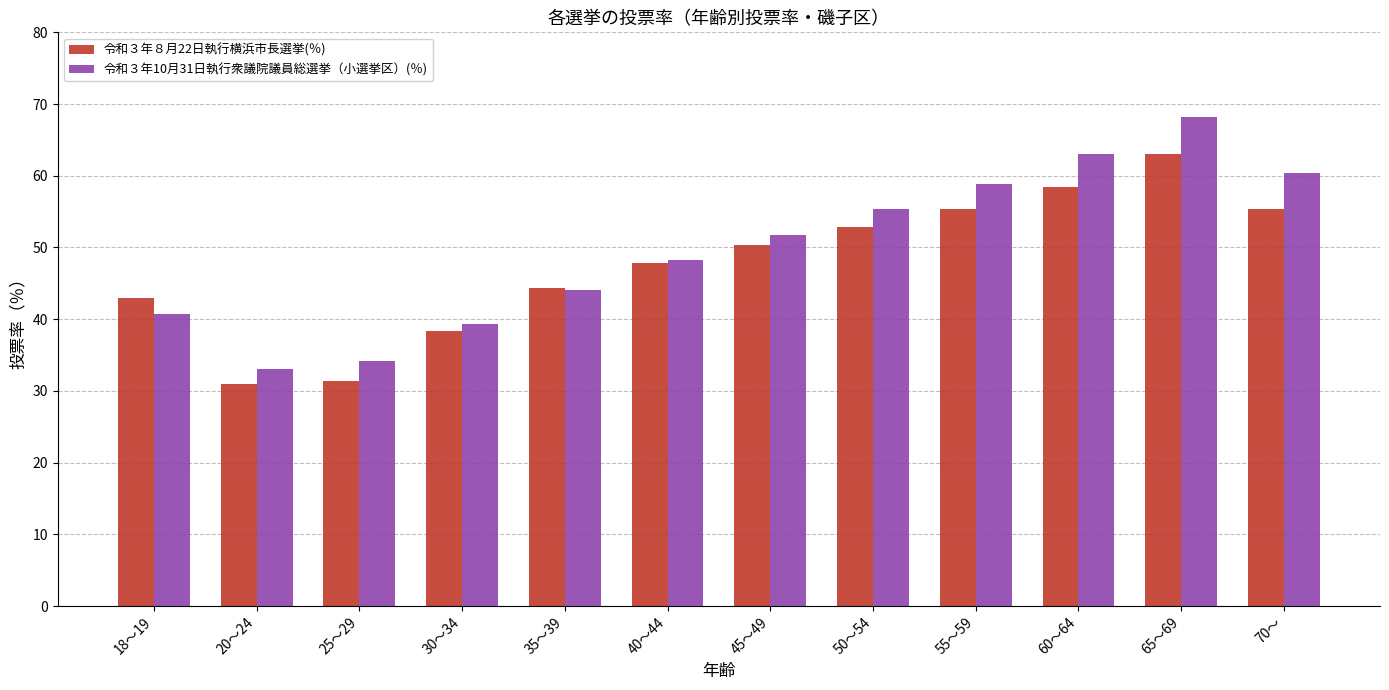

What position from the right is 65～69?

2